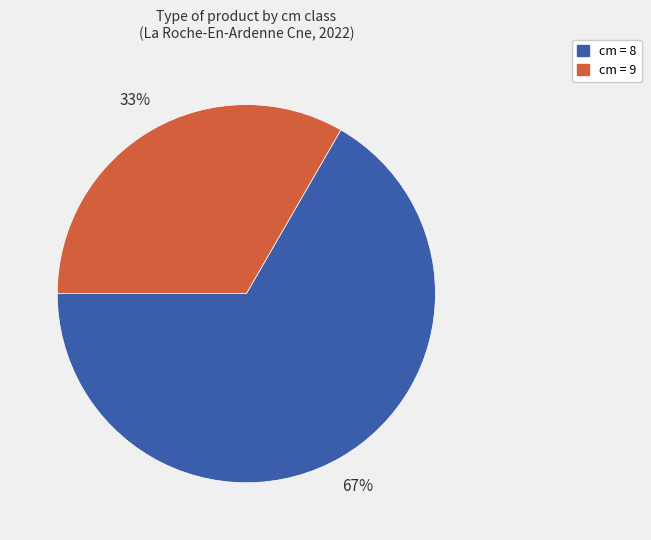

Does any single category account for the majority?

Yes